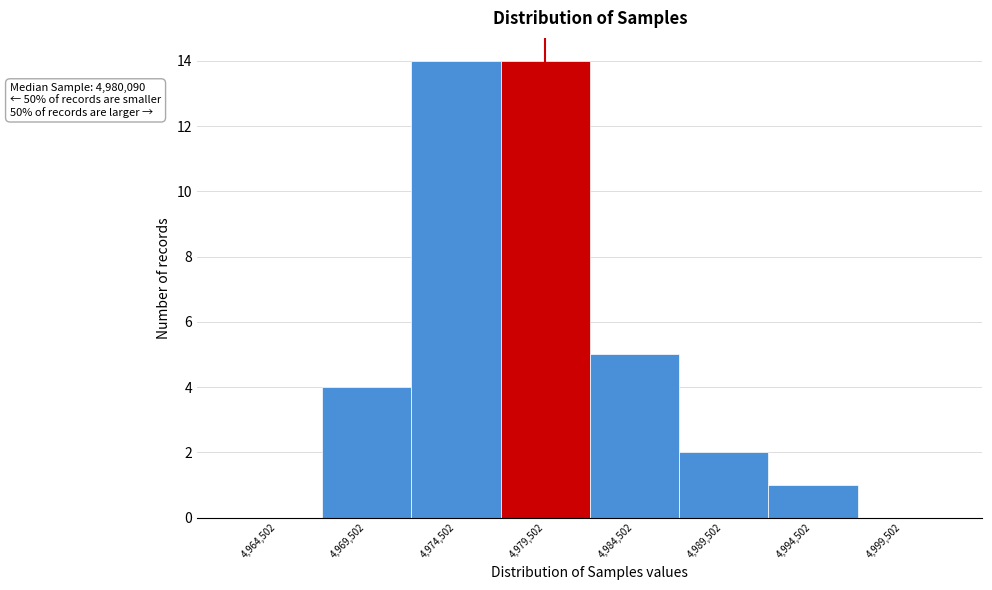

Reading left to right, what are all the values shown in this chart?

4,964,502=0	4,969,502=4	4,974,502=14	4,979,502=14	4,984,502=5	4,989,502=2	4,994,502=1	4,999,502=0